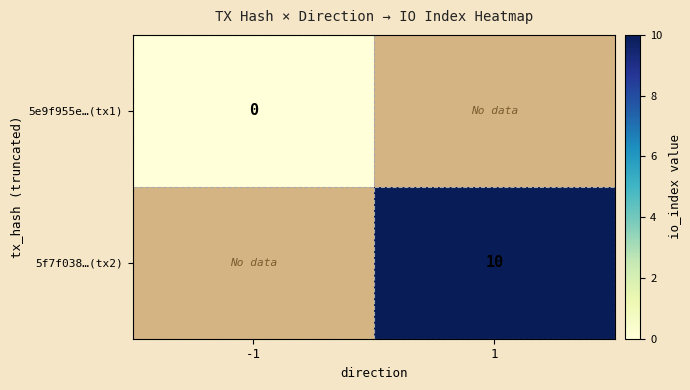

The value of 5f7f038…(tx2) at 1 is 2.3. True or false?

False